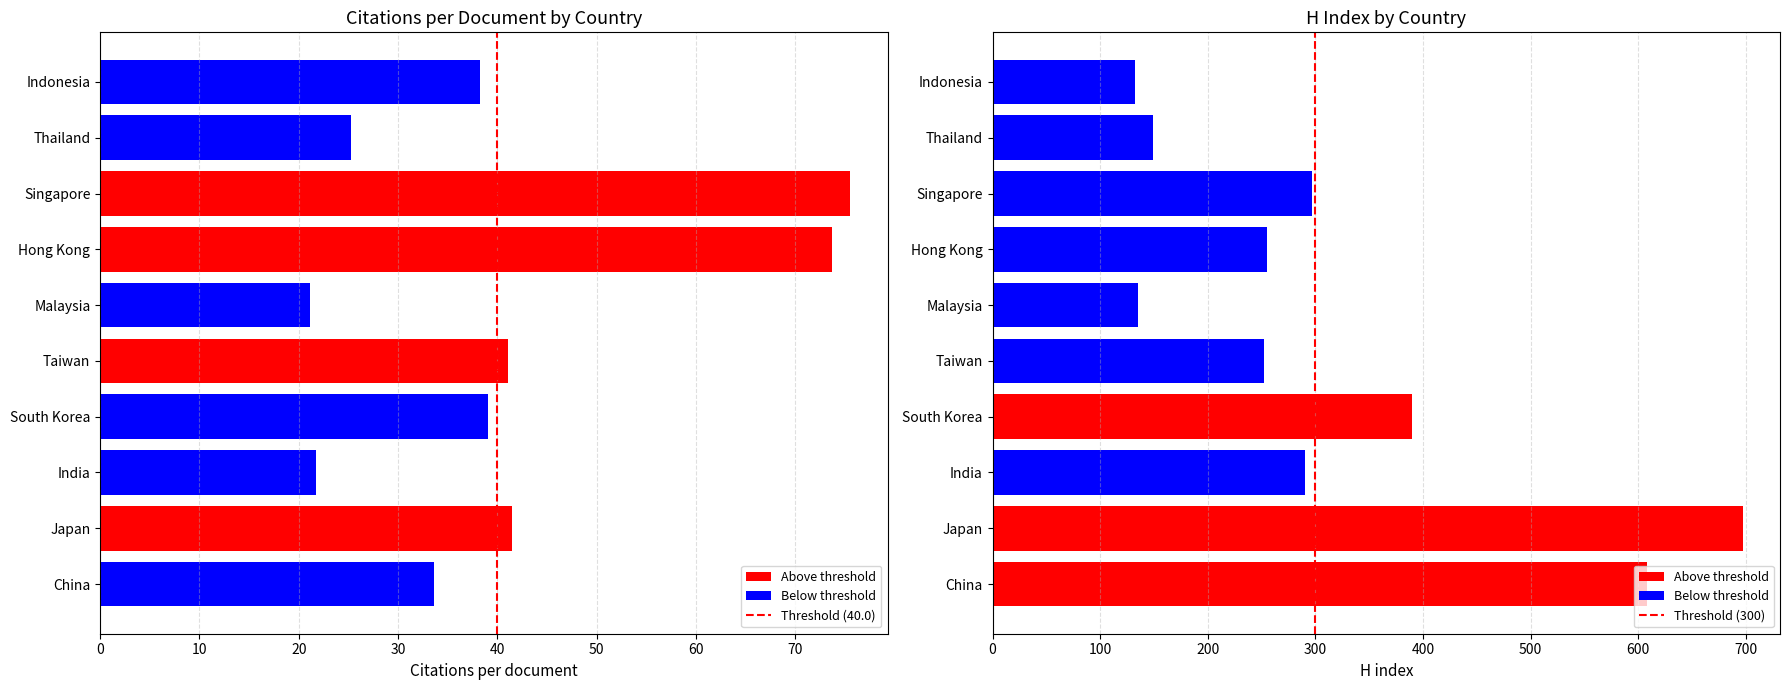

The Citations per document series shows 25.2 at Thailand. True or false?

True